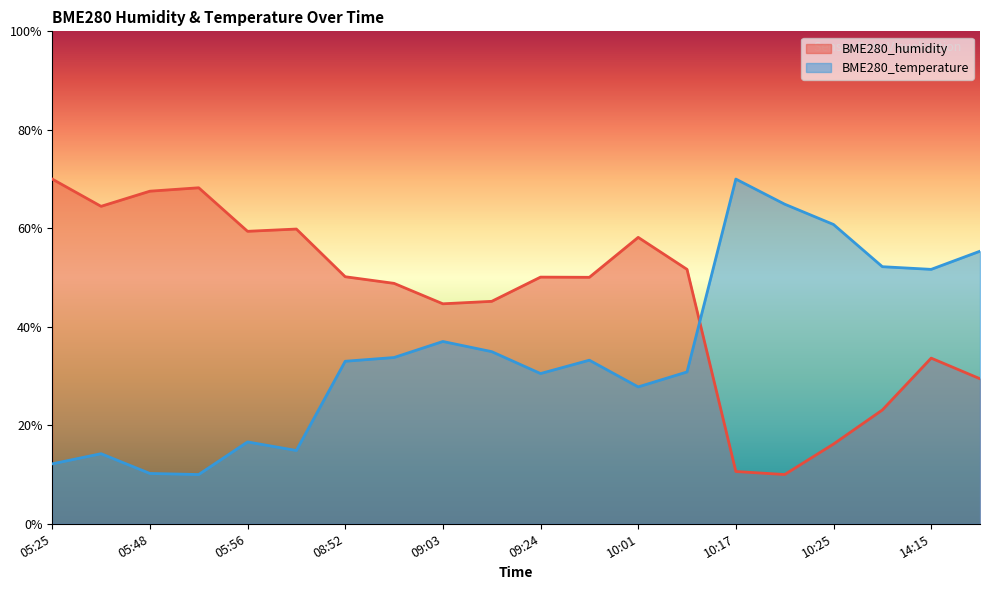

List the series in order of their peak value, lowest first.

BME280_humidity, BME280_temperature